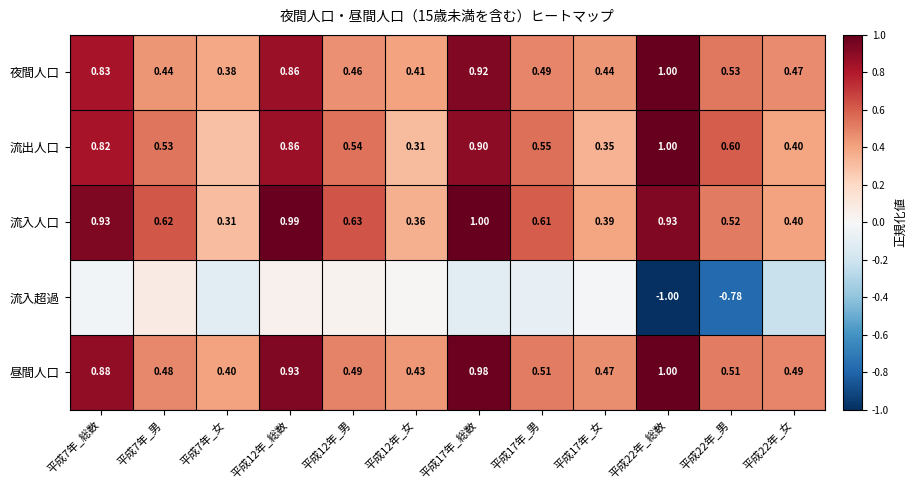

What is the spread (max minus min) of values at 平成22年_女?

0.7